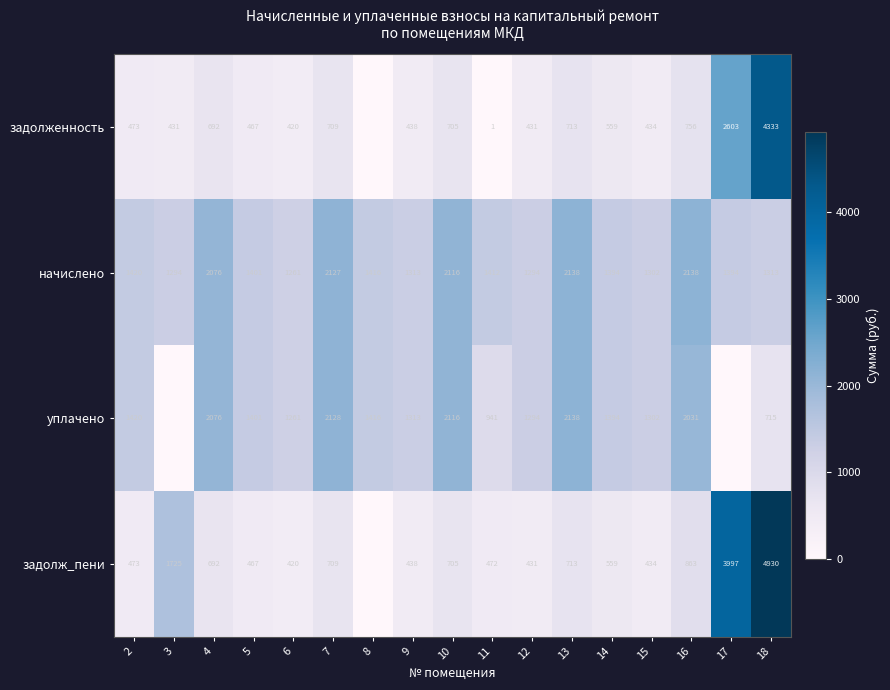

Is the value of уплачено at 9 greater than the value of начислено at 17?

No